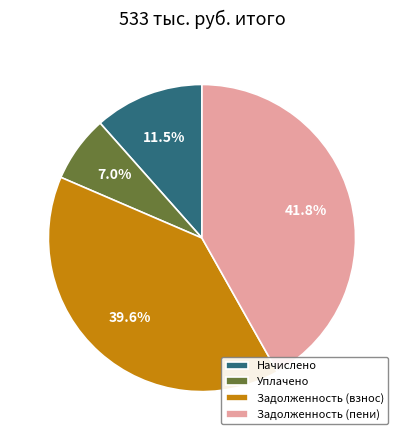

What is the total percentage of Задолженность (пени) and Уплачено?

48.8%